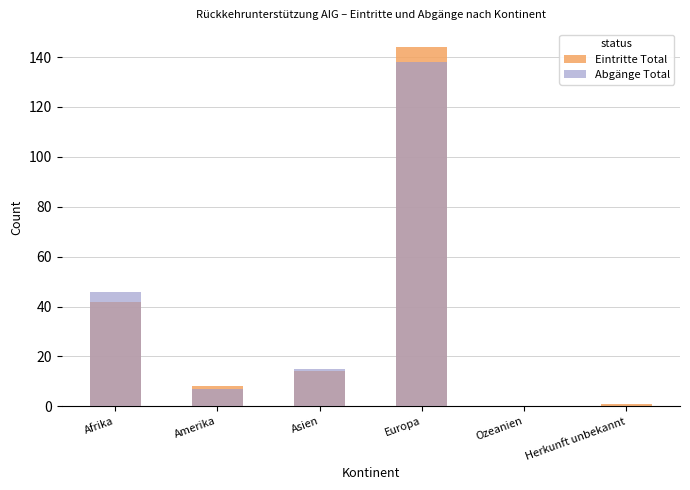

Is the value of Eintritte Total at Herkunft unbekannt greater than the value of Abgänge Total at Afrika?

No